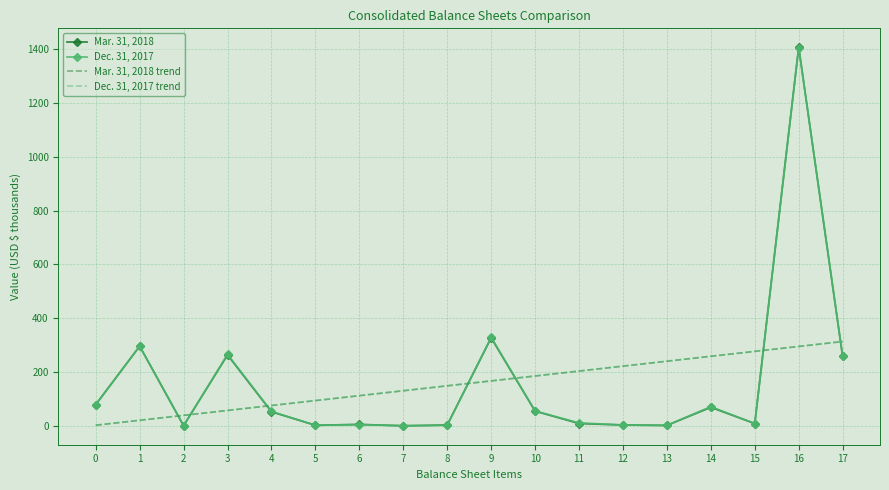

What is the difference between the maximum and minimum values in the Dec. 31, 2017 trend series?

311.0